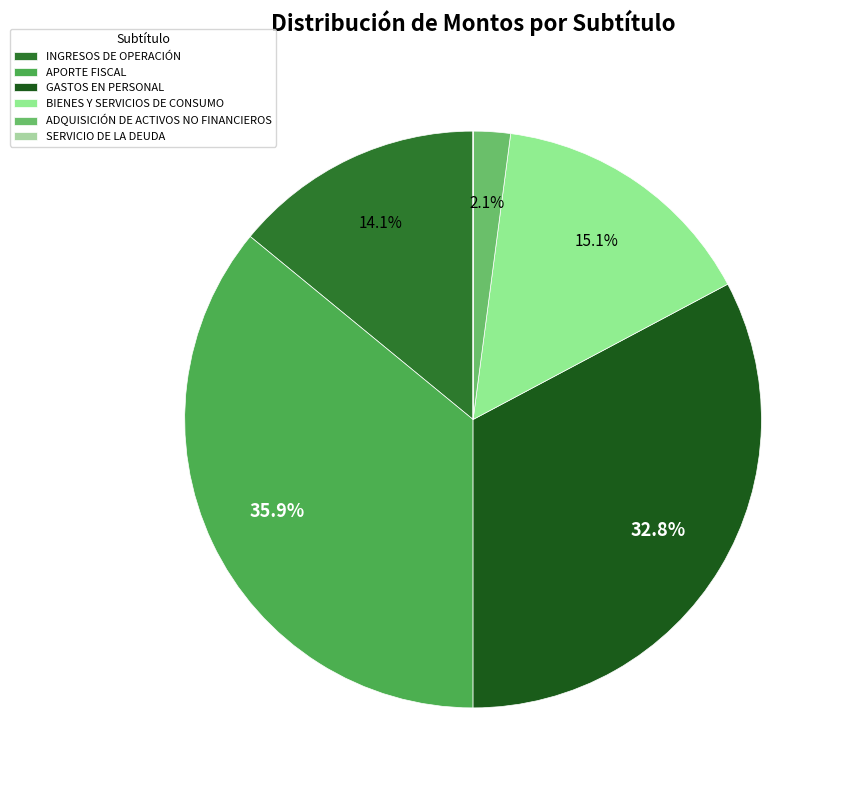

What is the change in value from APORTE FISCAL to ADQUISICIÓN DE ACTIVOS NO FINANCIEROS?

-3770447